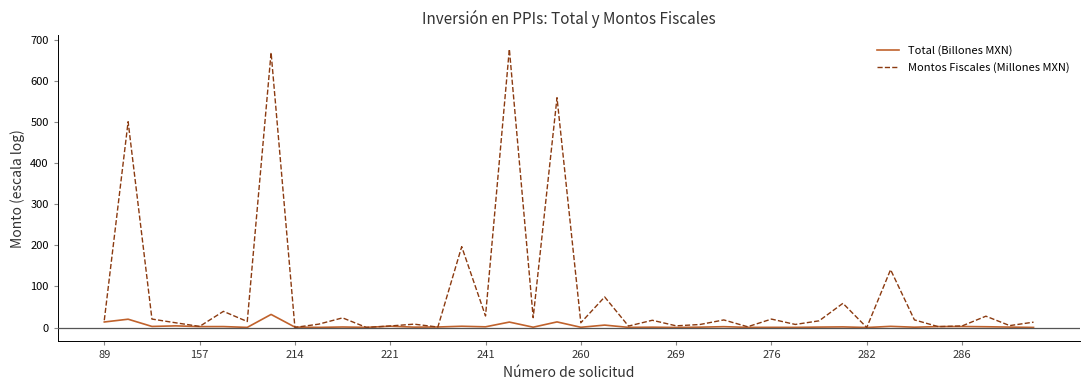

Which series has the widest spread of values?

Montos Fiscales (Millones MXN)